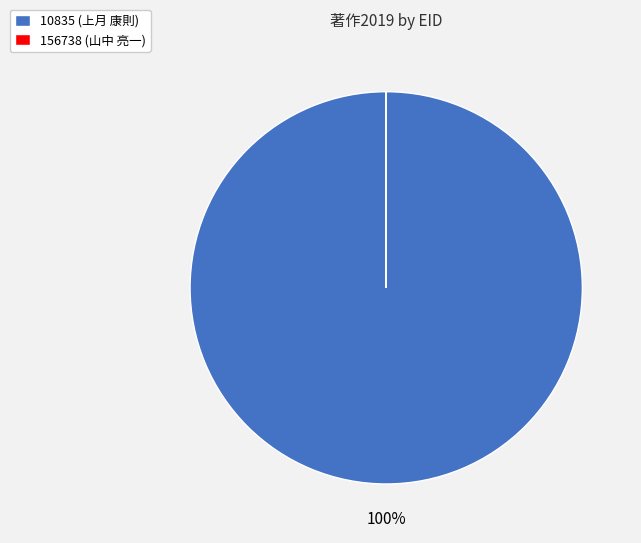

Which category accounts for the majority?

10835 (上月 康則)